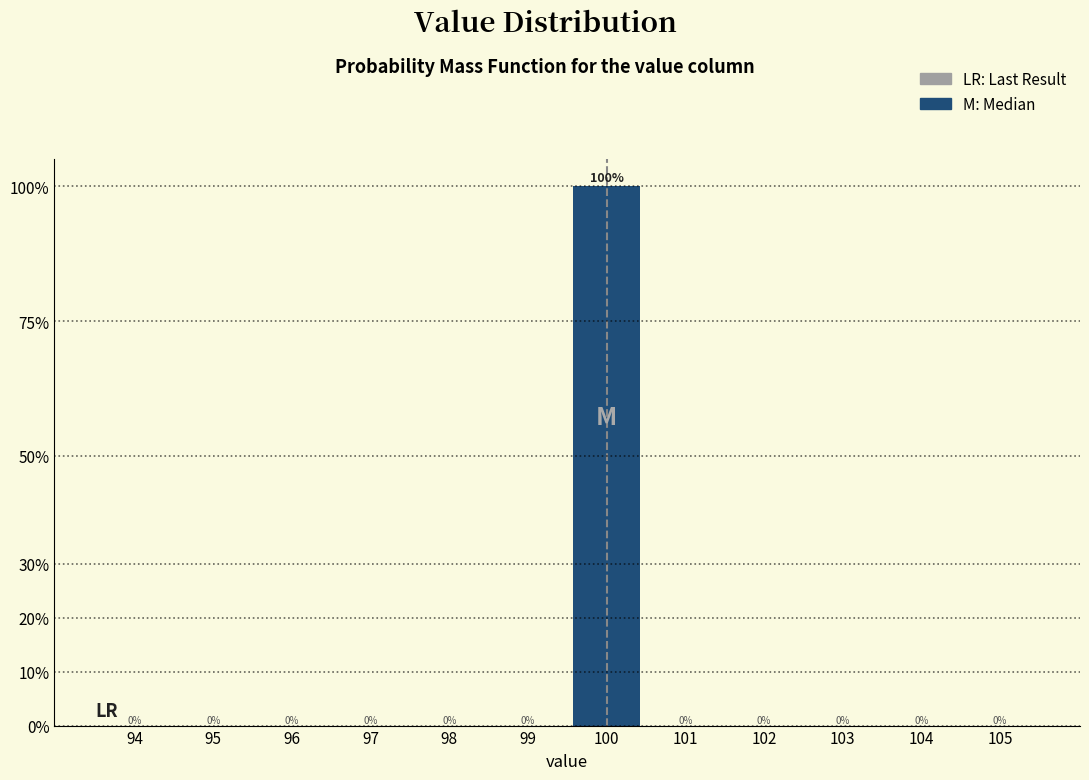

Are the bars horizontal?

No